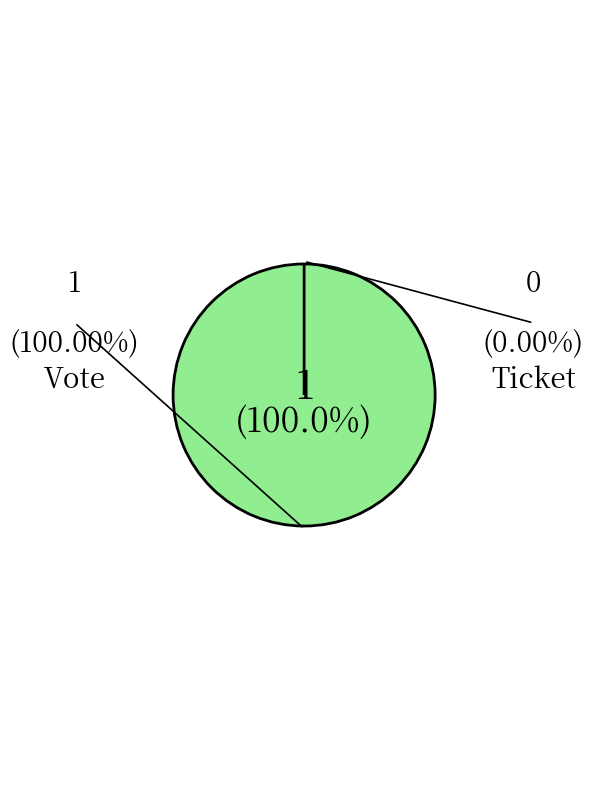

To the nearest percent, what is the difference between the Vote and Ticket slice percentages?

100%